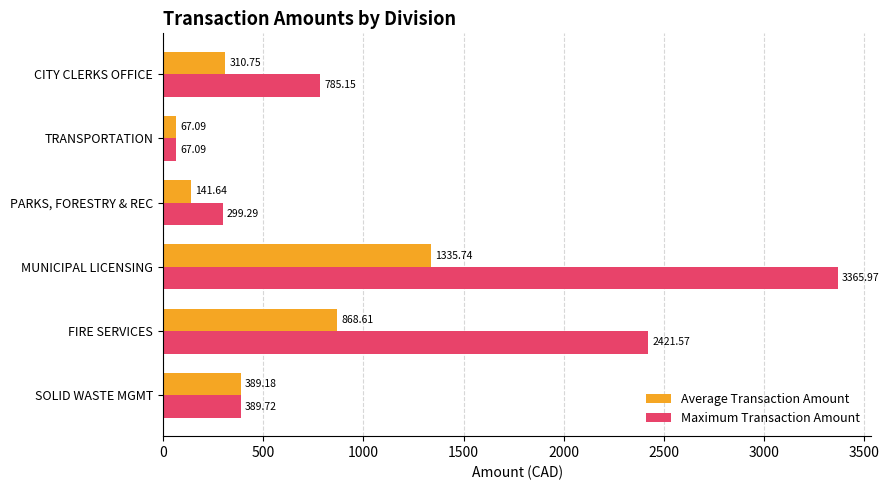

Which series has the largest total across all categories?

Maximum Transaction Amount